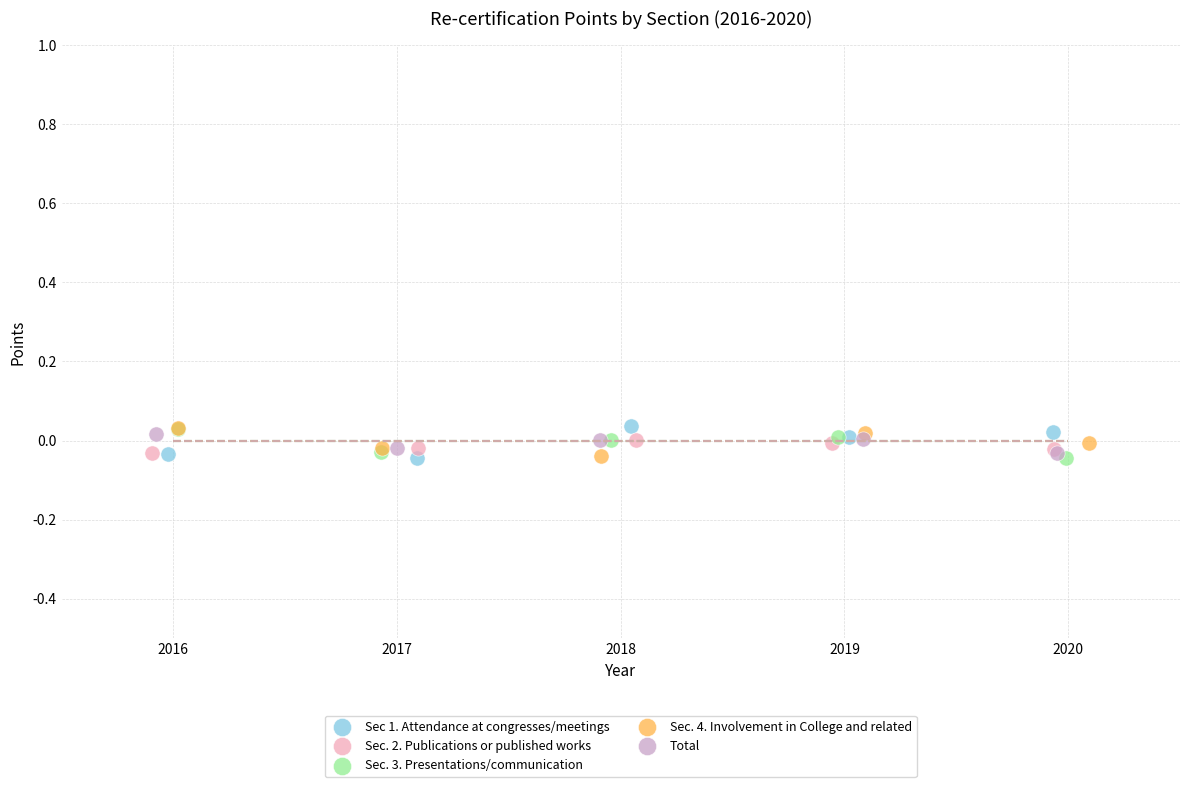

What are all the series names shown in the legend?

Sec 1. Attendance at congresses/meetings, Sec. 2. Publications or published works, Sec. 3. Presentations/communication, Sec. 4. Involvement in College and related, Total